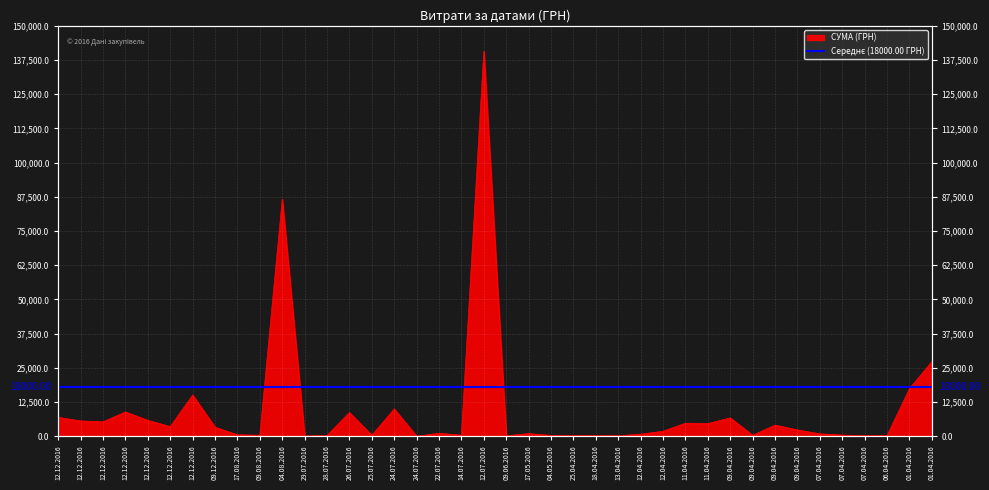

Reading left to right, what are all the values shown in this chart?

6888.0	5590.0	5251.0	8880.0	5801.0	3512.0	15050.0	3280.0	522.0	361.8	86589.3	97.8	265.3	8661.0	359.1	9960.8	11.2	1072.3	379.4	140706.2	180.0	949.5	302.9	215.5	253.0	173.9	751.5	1829.5	4758.0	4631.1	6700.0	361.8	4056.0	2303.5	873.5	434.5	193.6	238.2	17384.5	27248.5